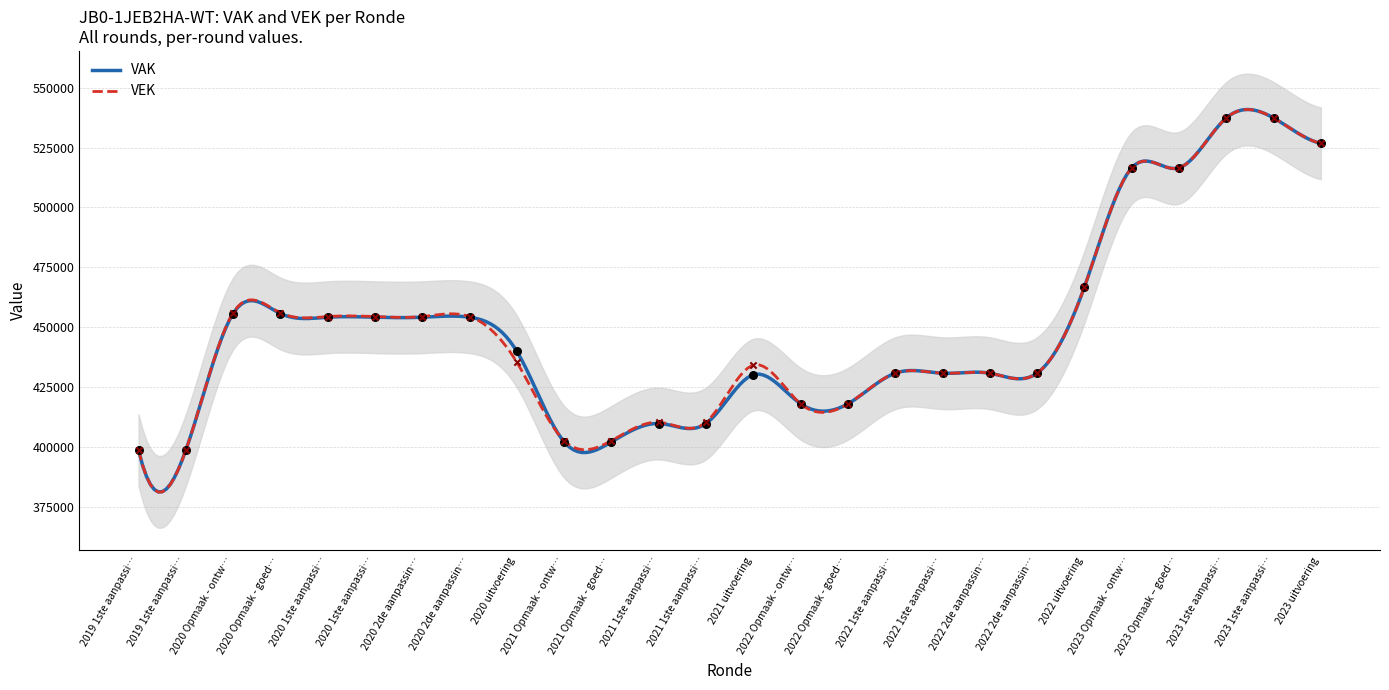

What are all the series names shown in the legend?

VAK, VEK